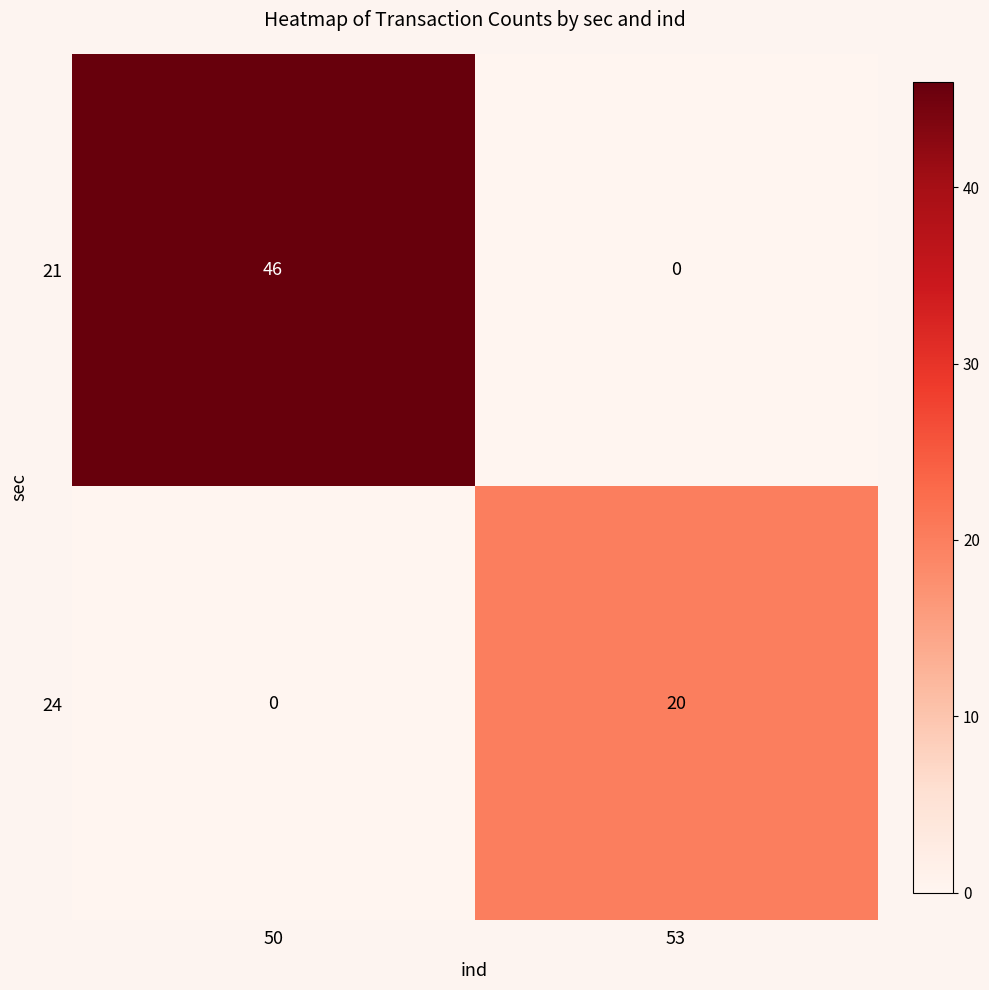

Which series changed the most between 50 and 53?

21